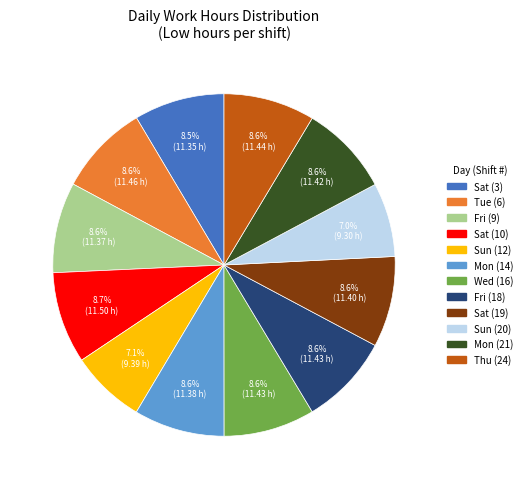

Is there any slice that represents more than half of the pie?

No